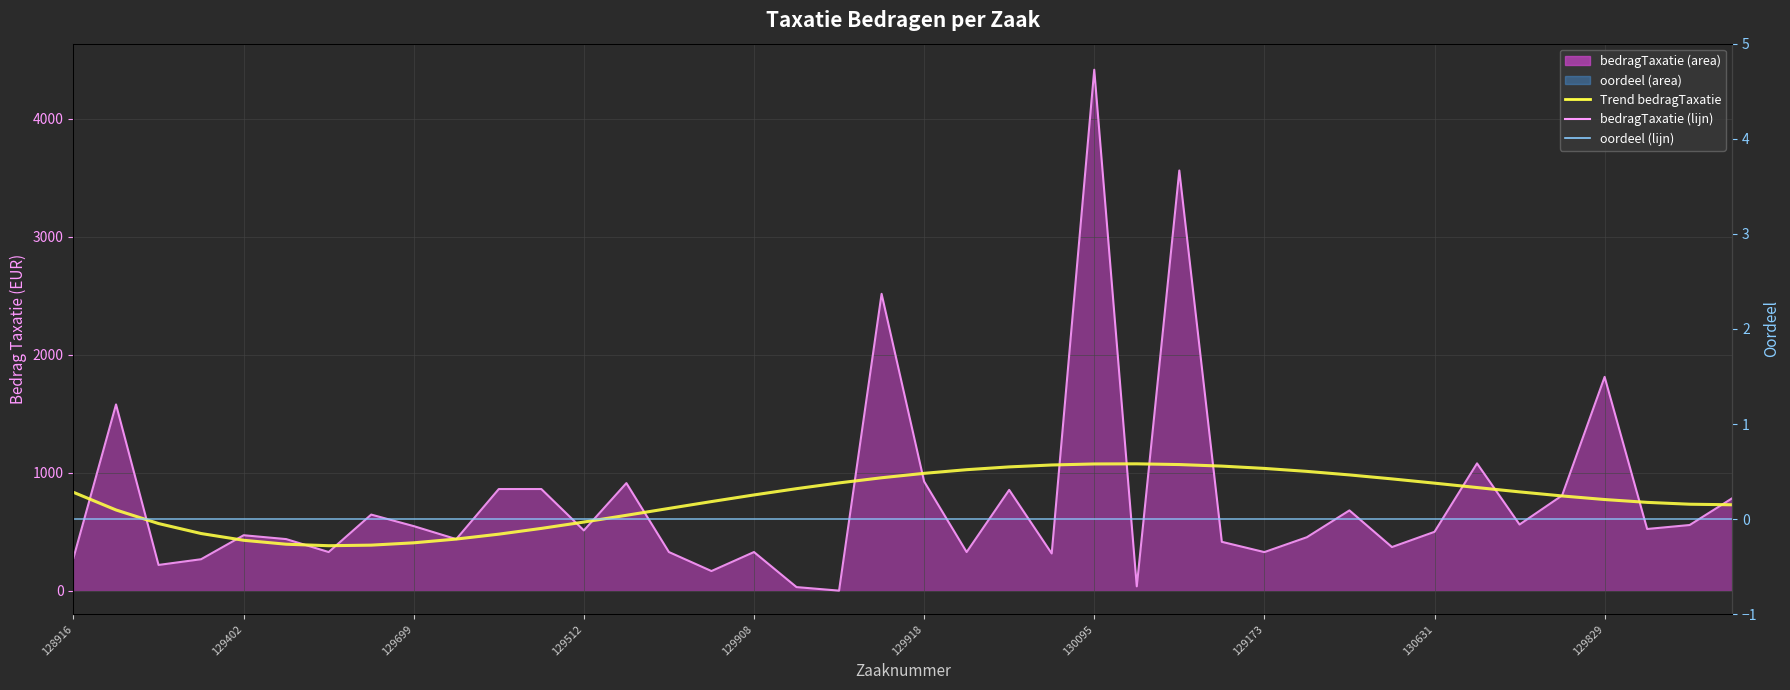

How many interior local peaks does the bedragTaxatie (lijn) series have?

12